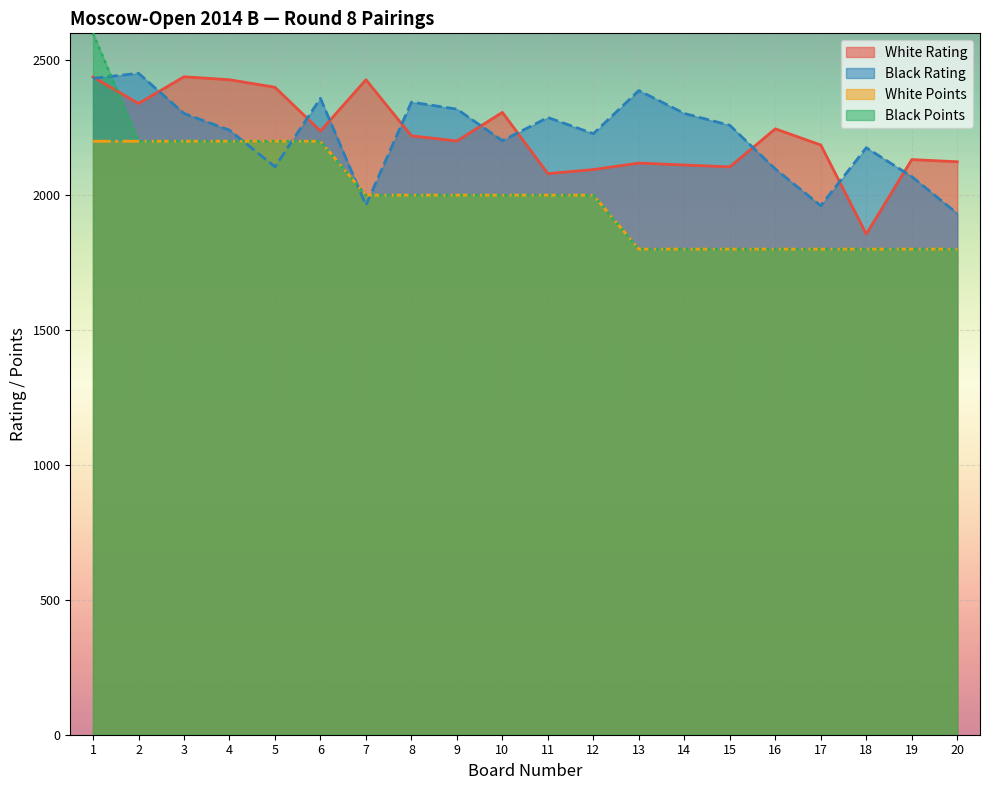

What are all the series names shown in the legend?

White Rating, Black Rating, White Points, Black Points